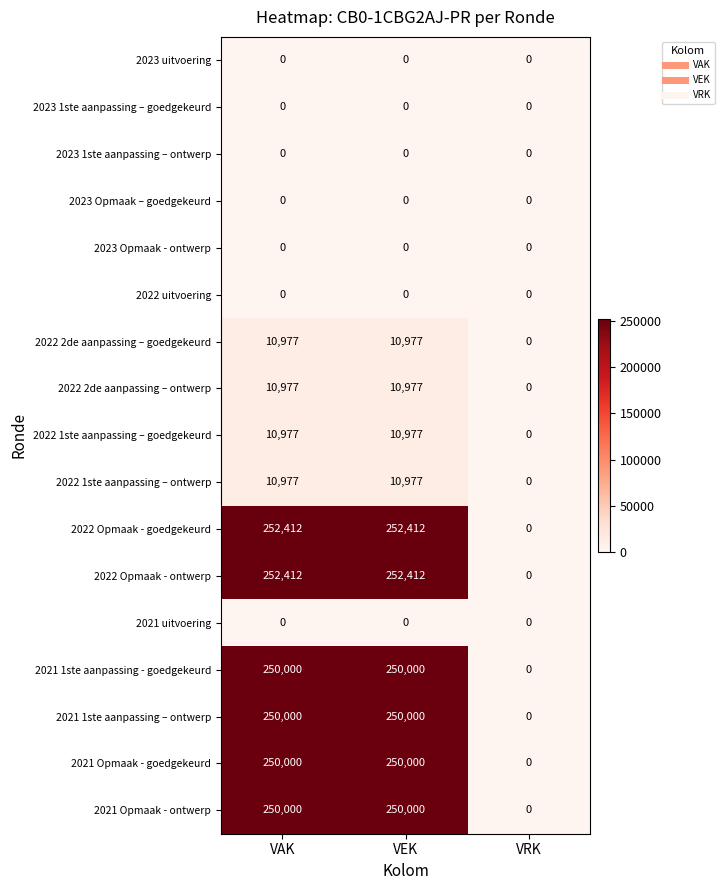

What is the average value of the 2022 2de aanpassing – goedgekeurd series?

7318